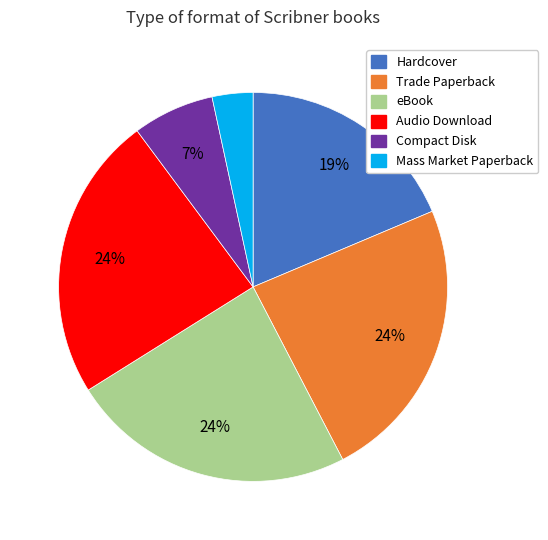

True or false: eBook accounts for 24% of the total.

True